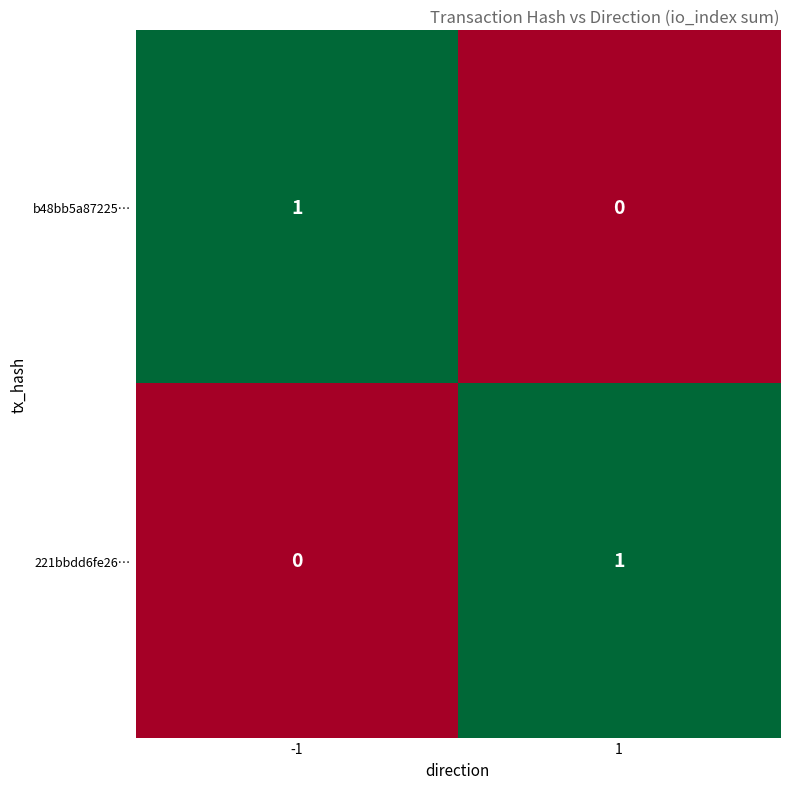

How many distinct data groups are displayed?

2